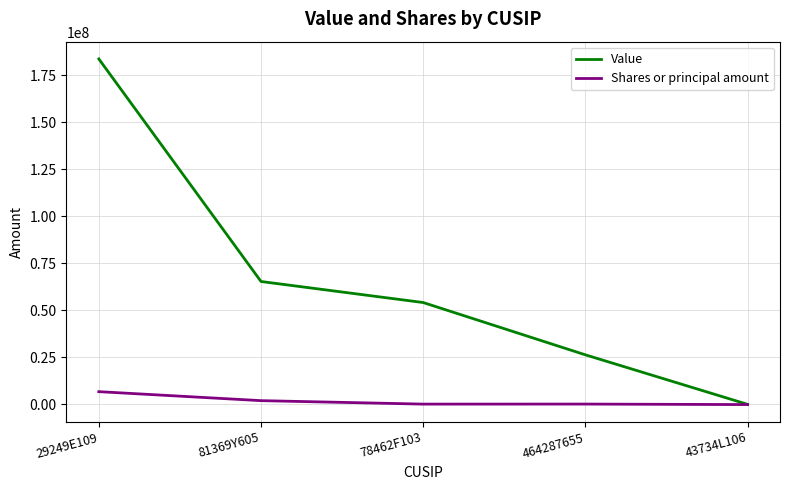

Read the Value value at 464287655.

26316586